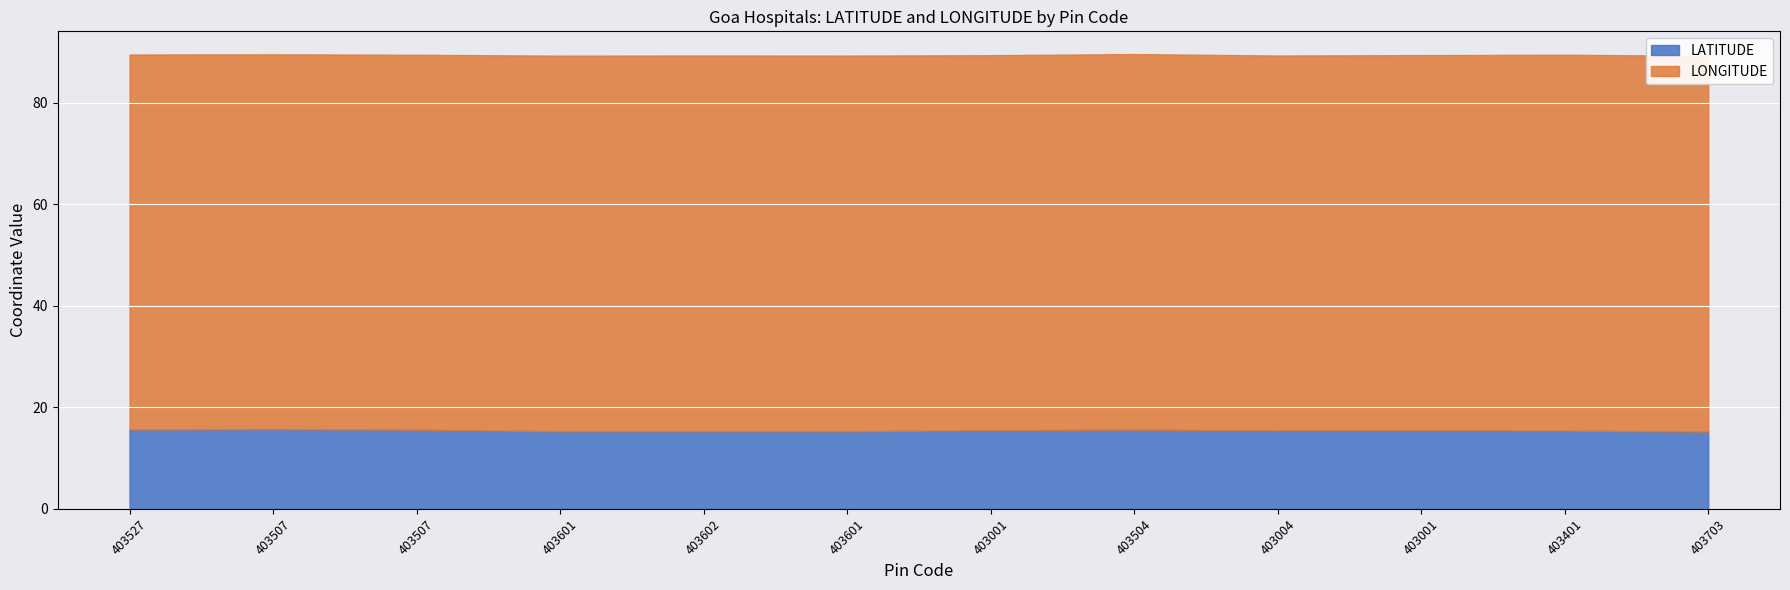

What is the maximum value shown in the chart?

74.0